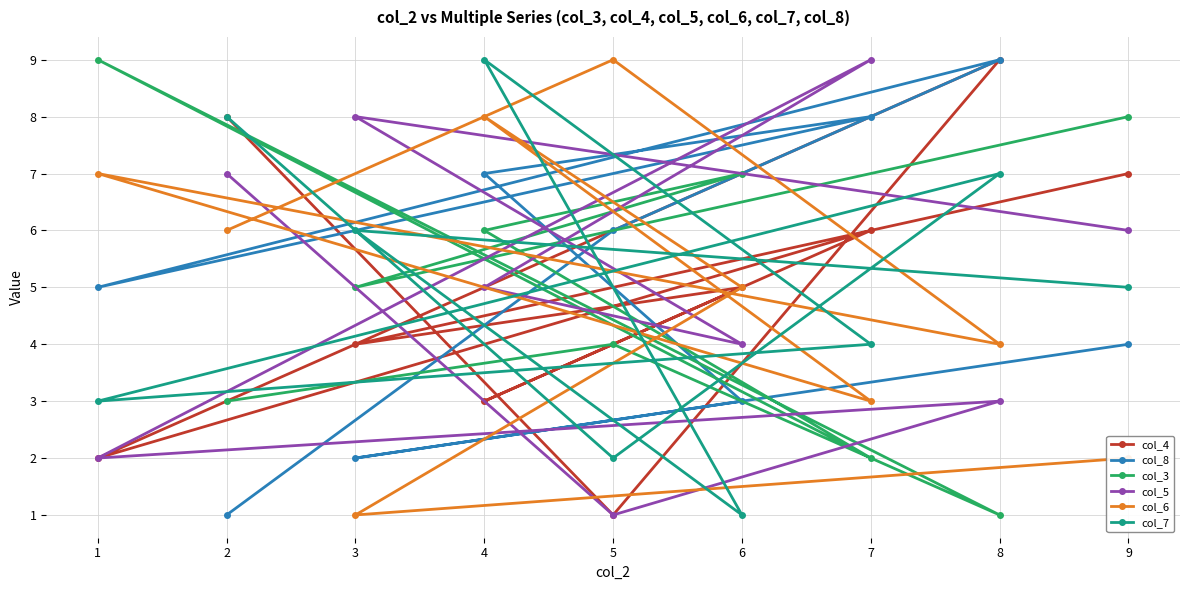

Between which two adjacent categories do col_4 and col_5 first intersect?

4 and 6